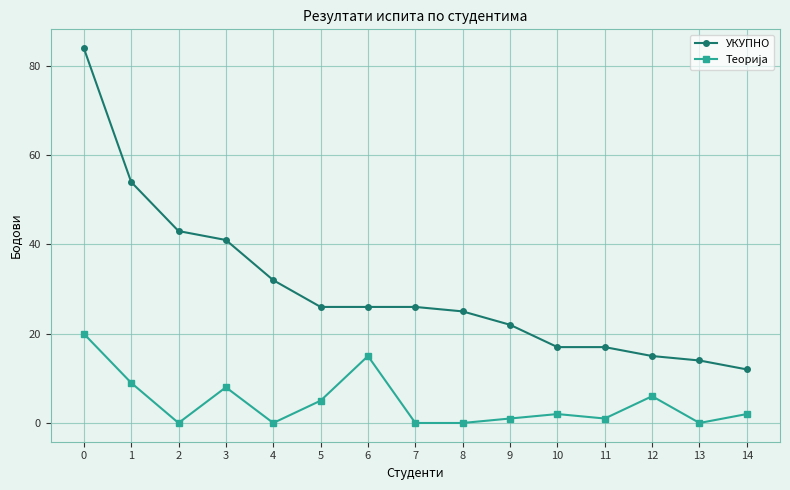

Which series has the largest total across all categories?

УКУПНО